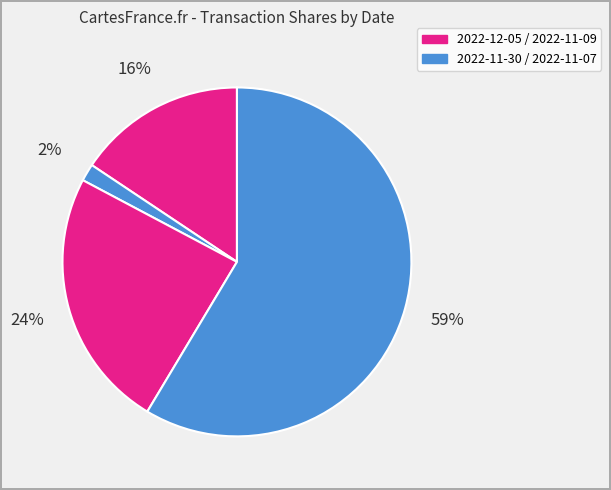

How many slices are in this pie chart?

4